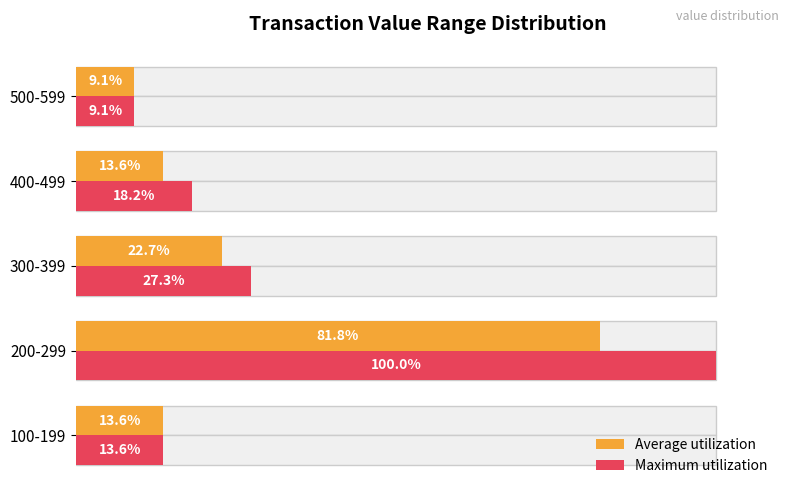

What are all the series names shown in the legend?

Average utilization, Maximum utilization